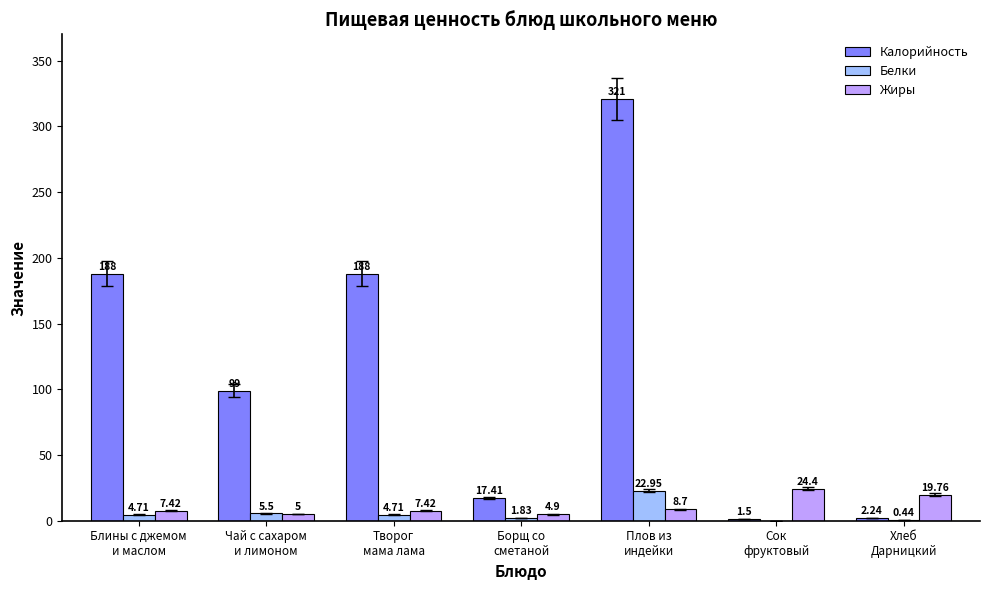

Count the number of categories in the chart.

7